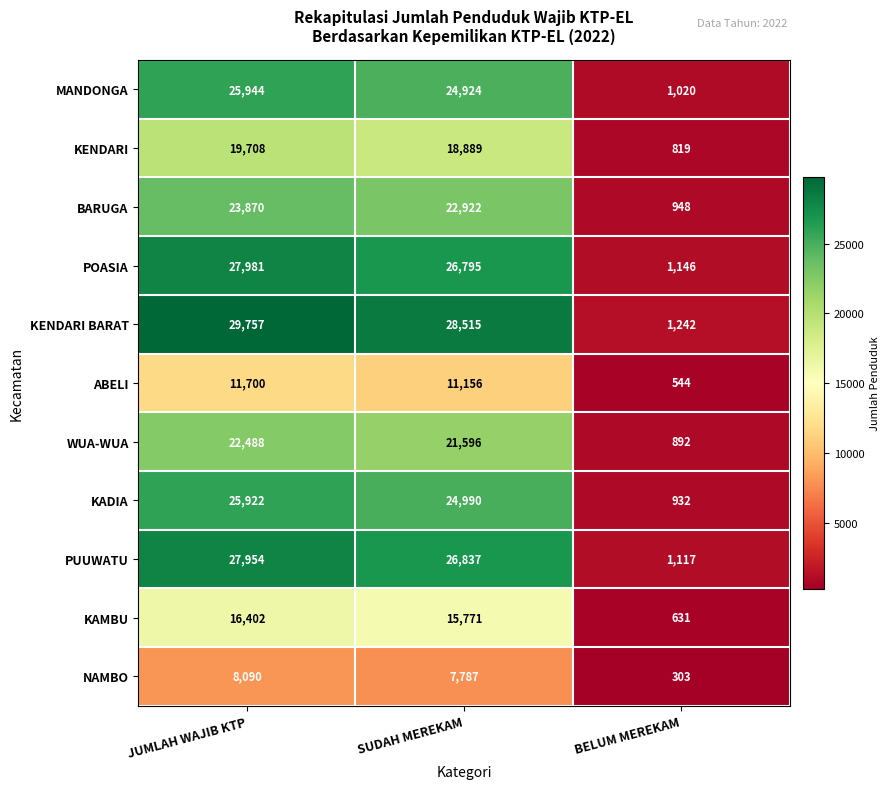

How many data points in POASIA are less than 26795?

1